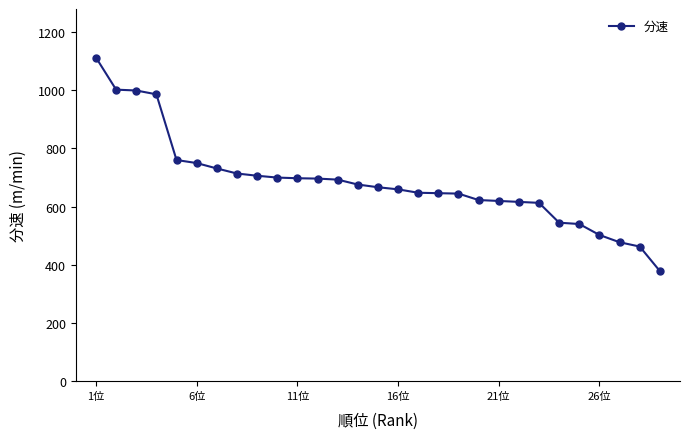

What is the value of the 22nd point from the left?

616.0